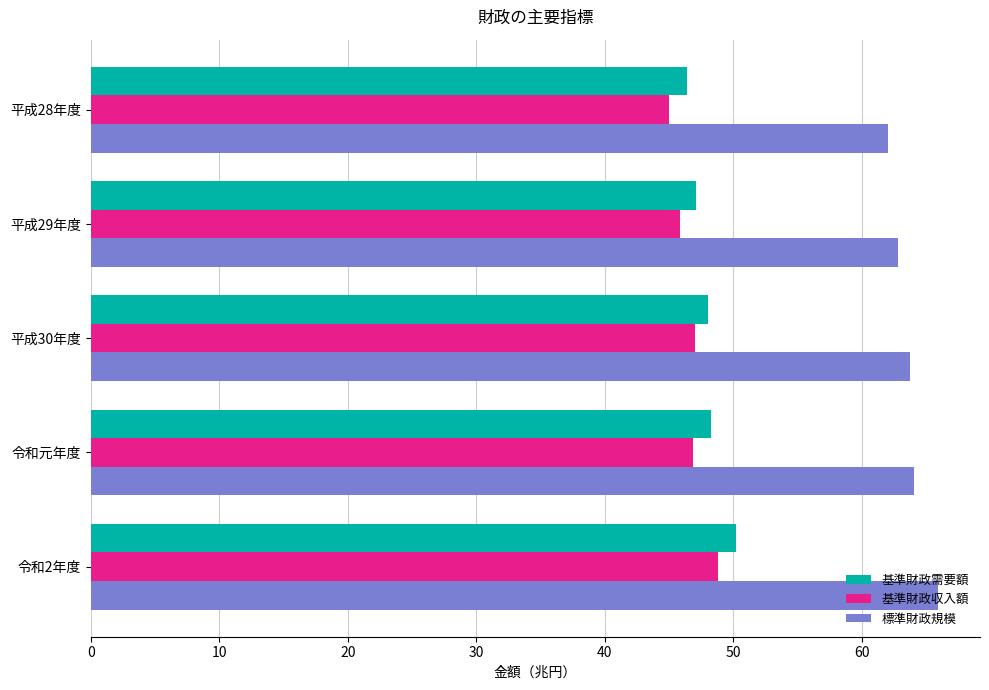

What value does the 標準財政規模 series have at 平成28年度?

62.0